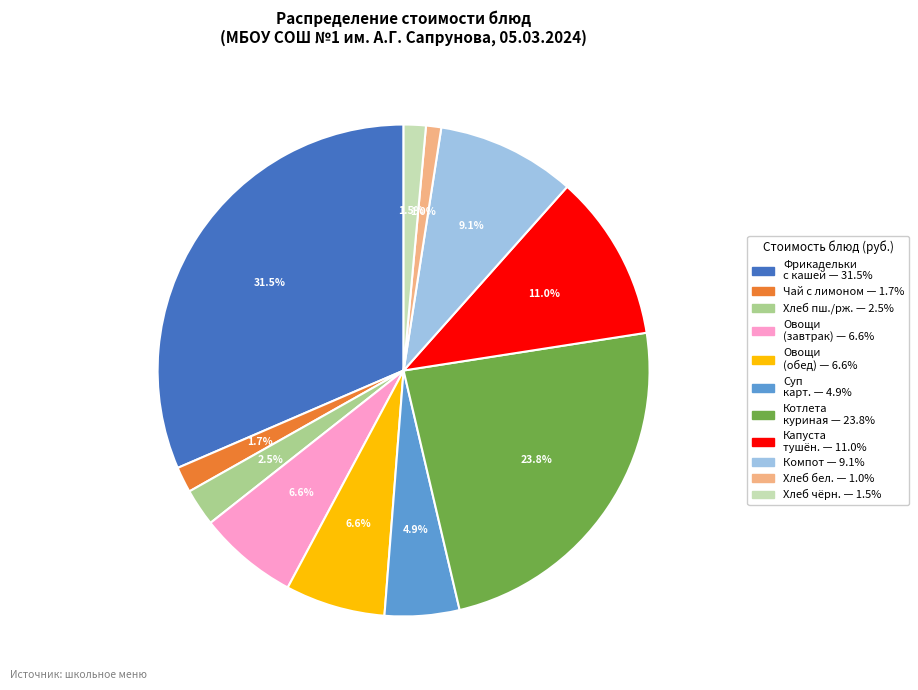

Is there any slice that represents more than half of the pie?

No